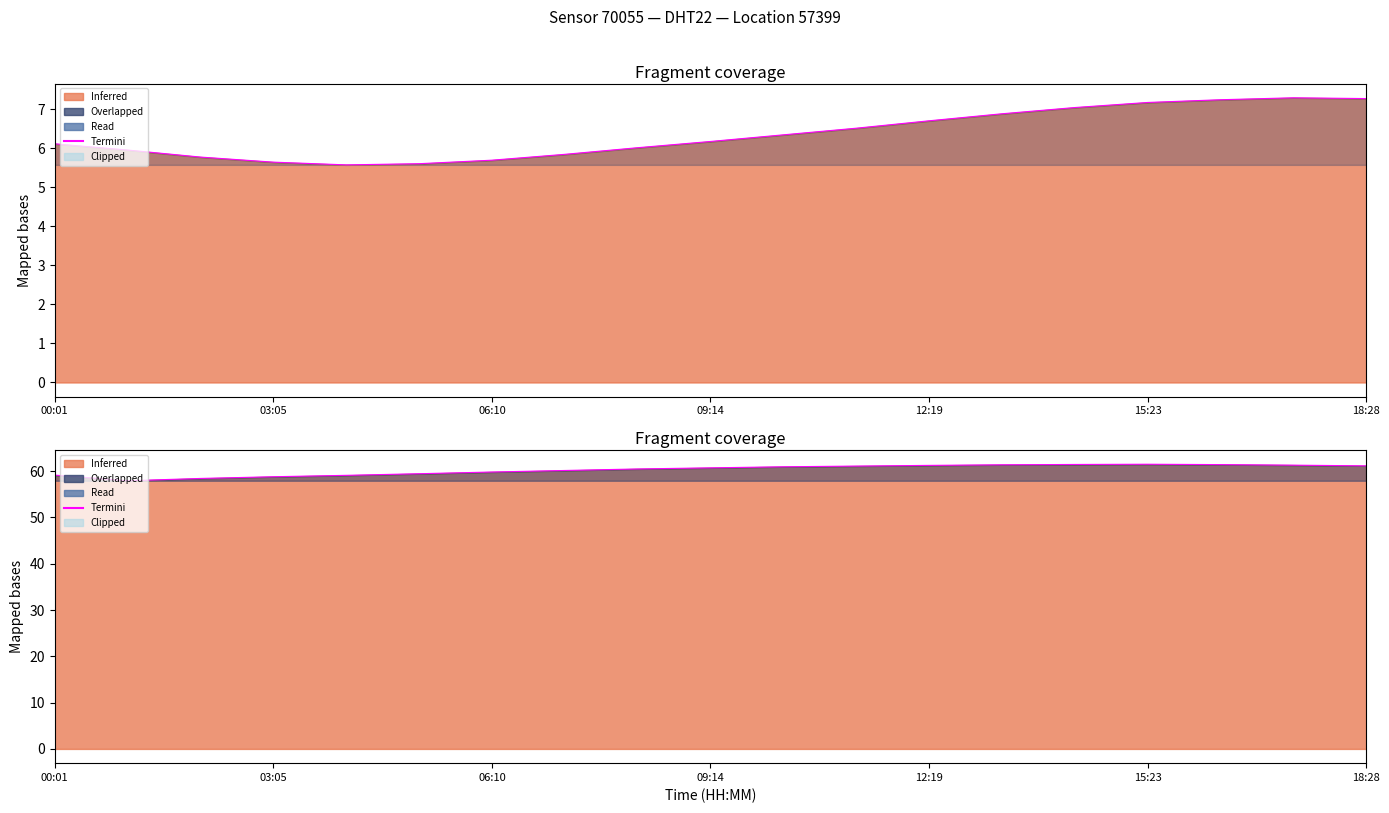

What is the sum of the values at 06:10 and 18?

119.6